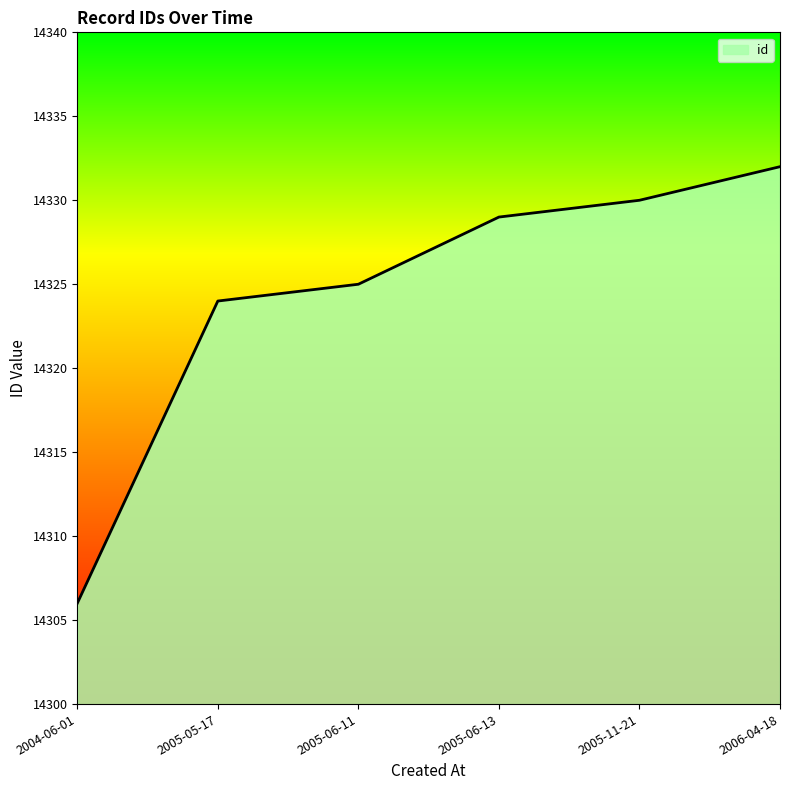

What position from the right is 2005-06-13?

3